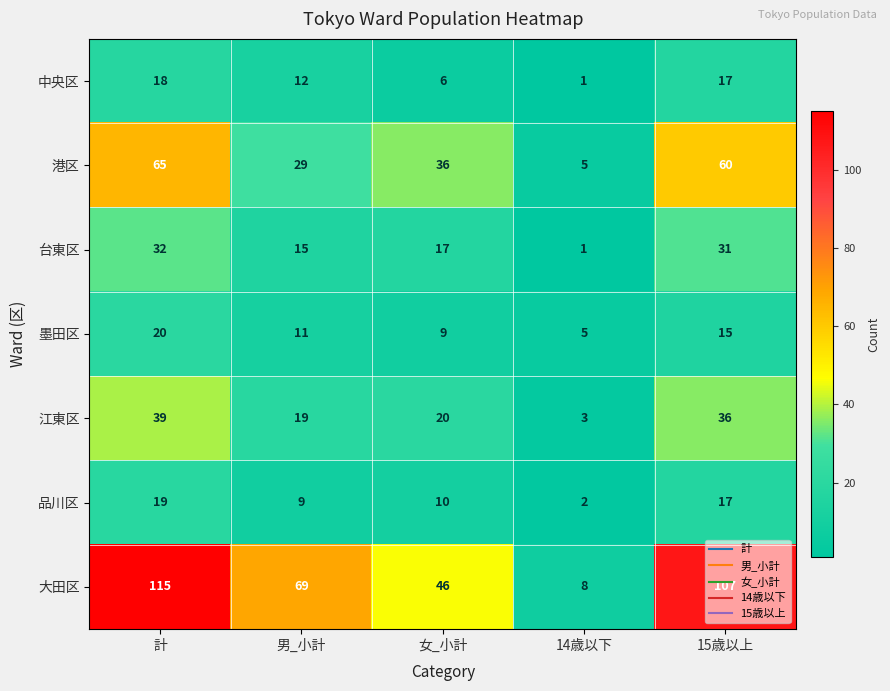

Which series has the largest range (max minus min)?

大田区